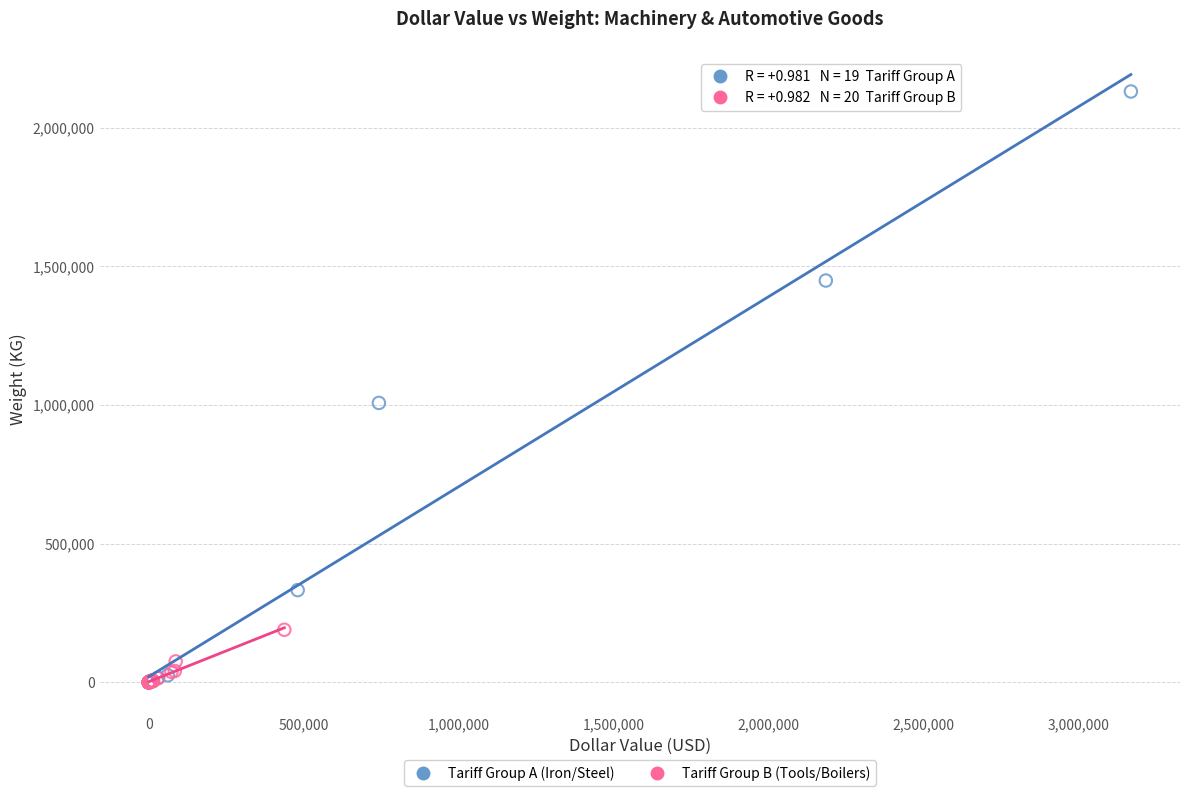

Which series contains the highest Y value?

Tariff Group A (Iron/Steel)